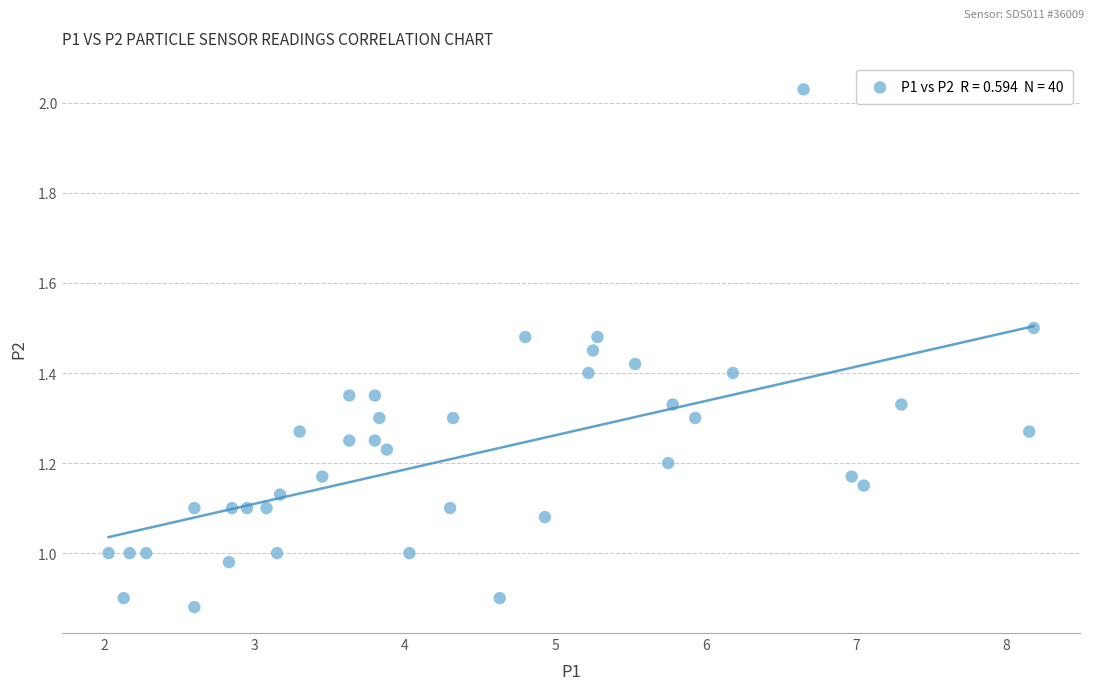

What is the range of X values (max minus min)?

6.2